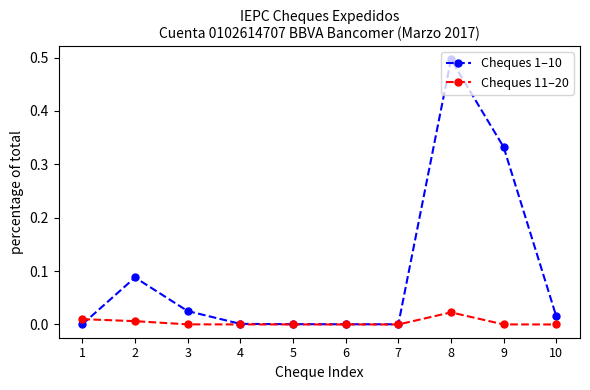

Which category has the highest value across all series?

8